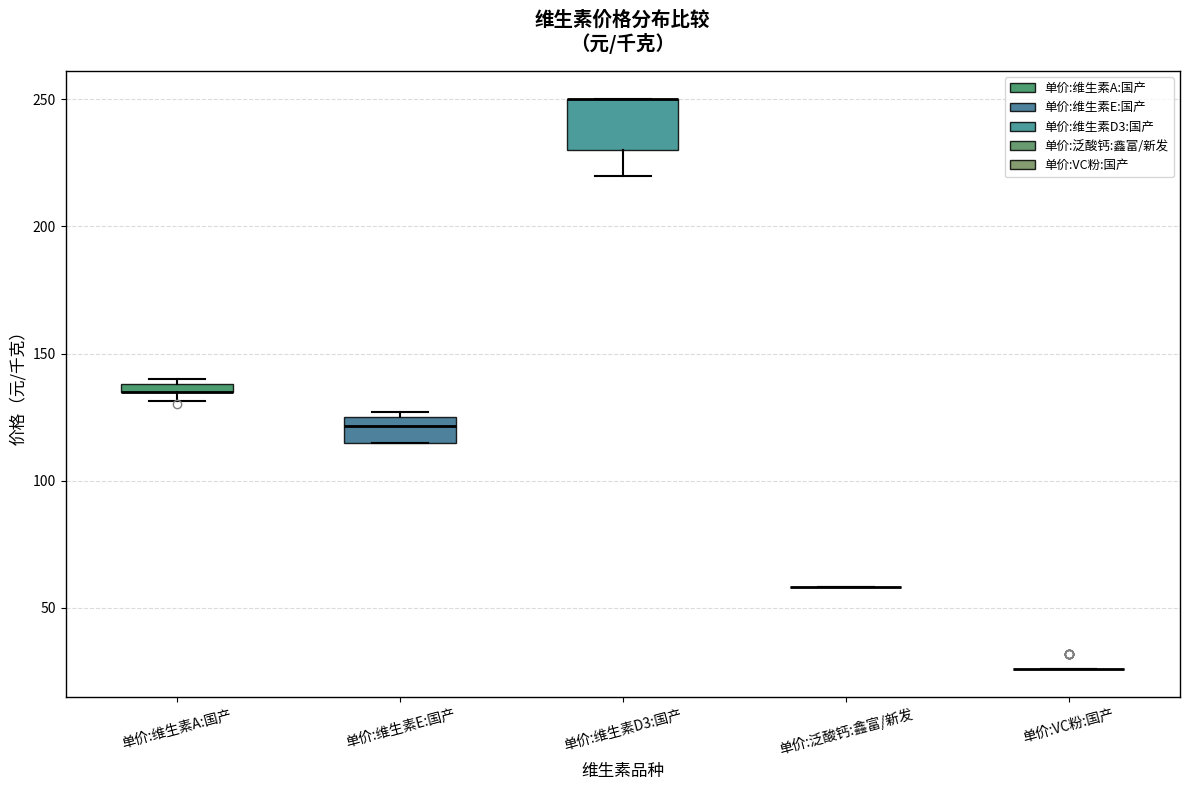

Comparing the boxes themselves (not the whiskers), which one is the tallest?

单价:维生素D3:国产